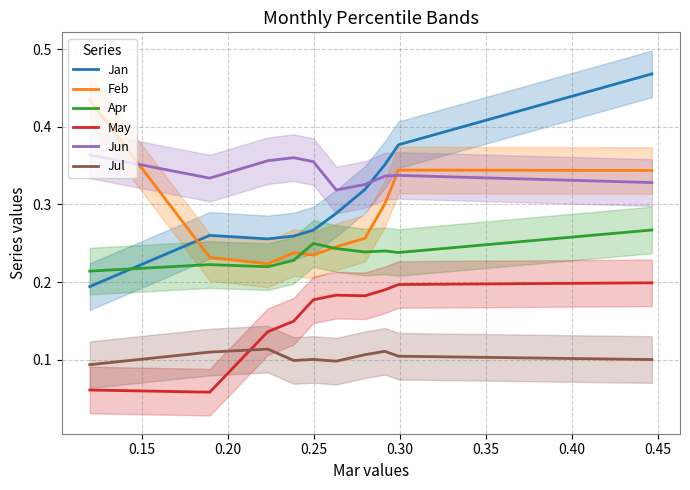

How many Feb values are between 0 and 1?

10